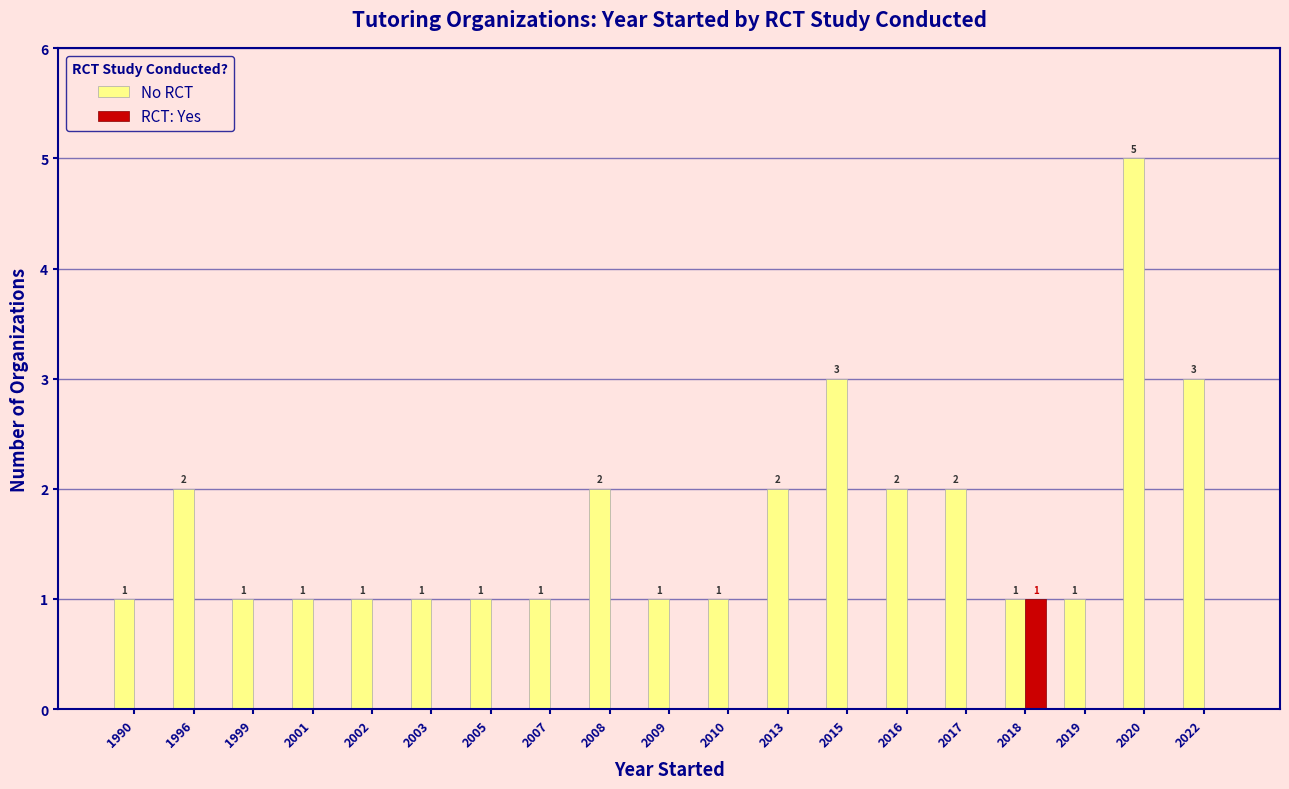

Which category has the highest value in the RCT: Yes series?

2018